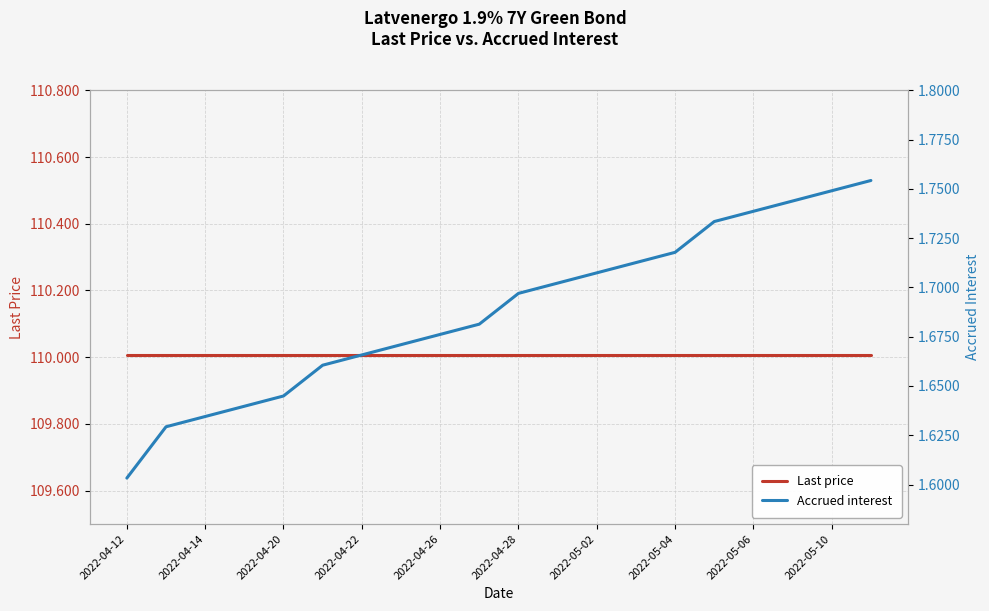

At how many categories does at least one series exceed 104?

20